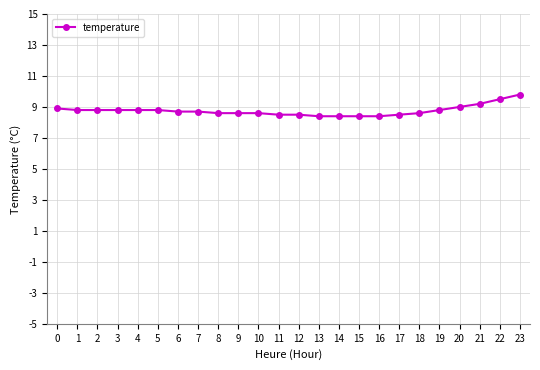

What is the smallest value displayed?

8.4